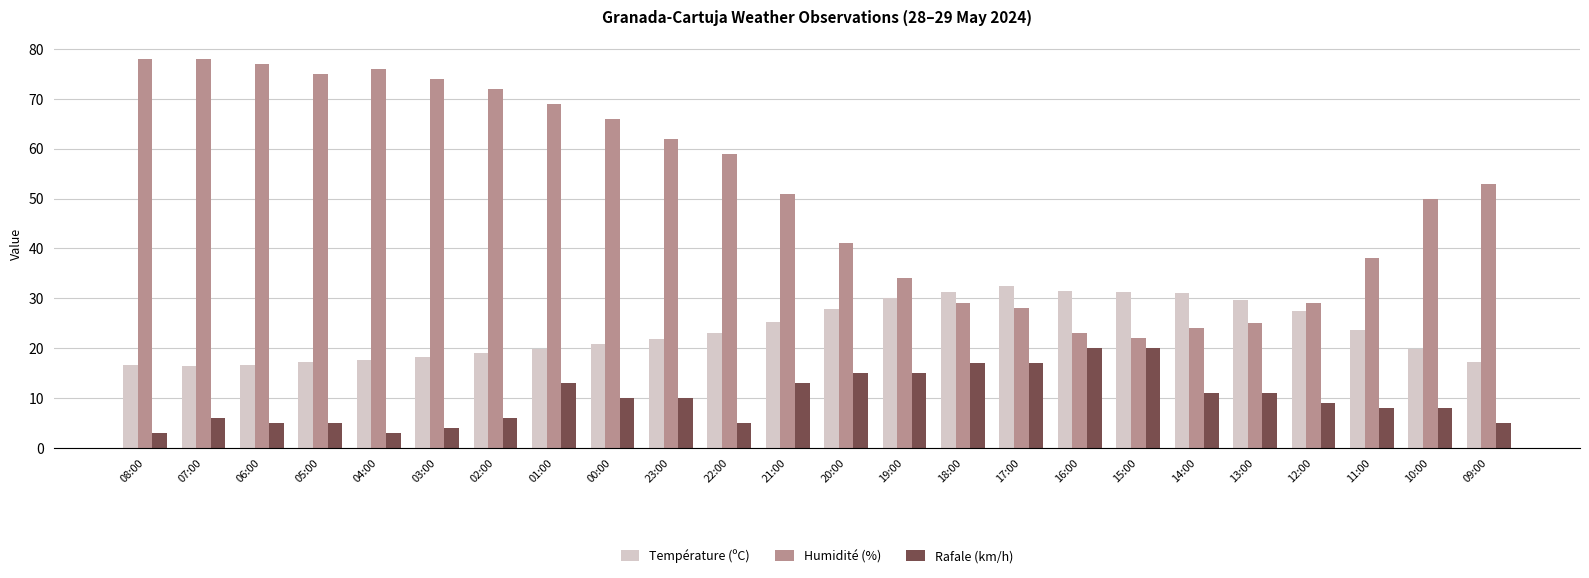

Rank the series by their average value, from lowest to highest.

Rafale (km/h), Température (ºC), Humidité (%)